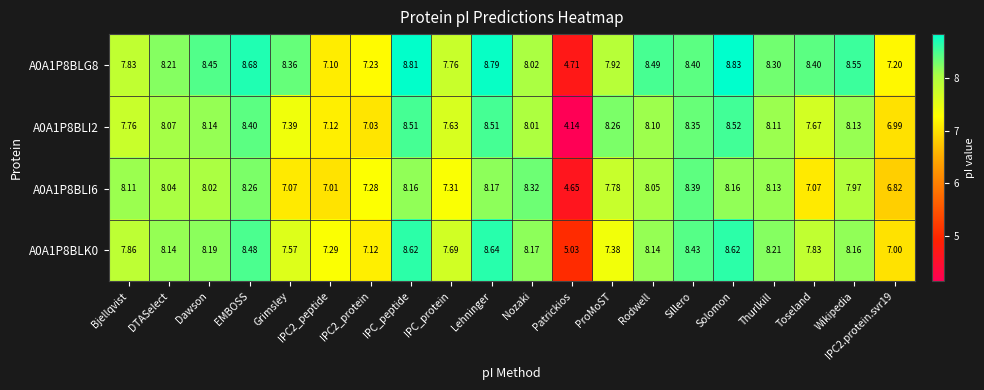

Count the number of data series in this chart.

4